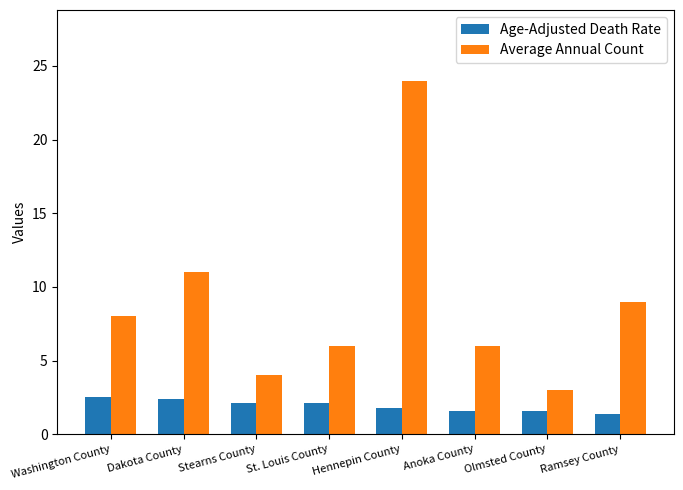

Rank the series by their maximum value, from lowest to highest.

Age-Adjusted Death Rate, Average Annual Count